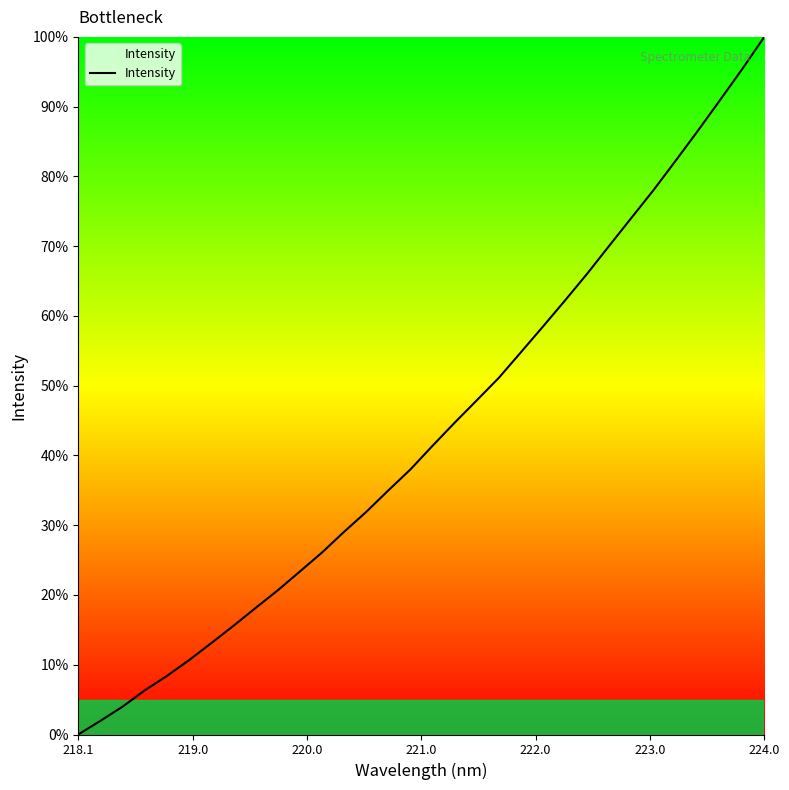

What is the maximum value shown in the chart?

100.0